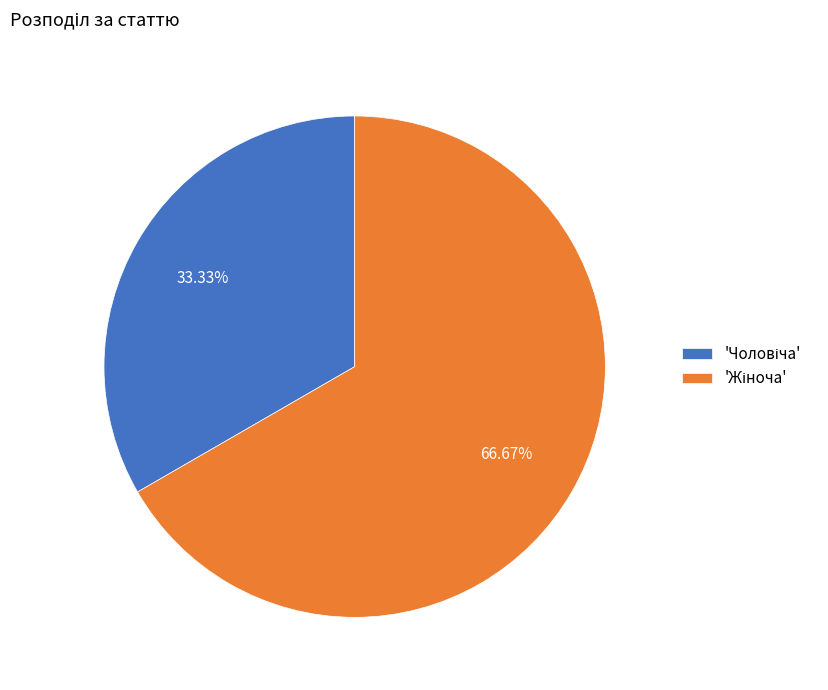

Is there a majority slice in this chart?

Yes